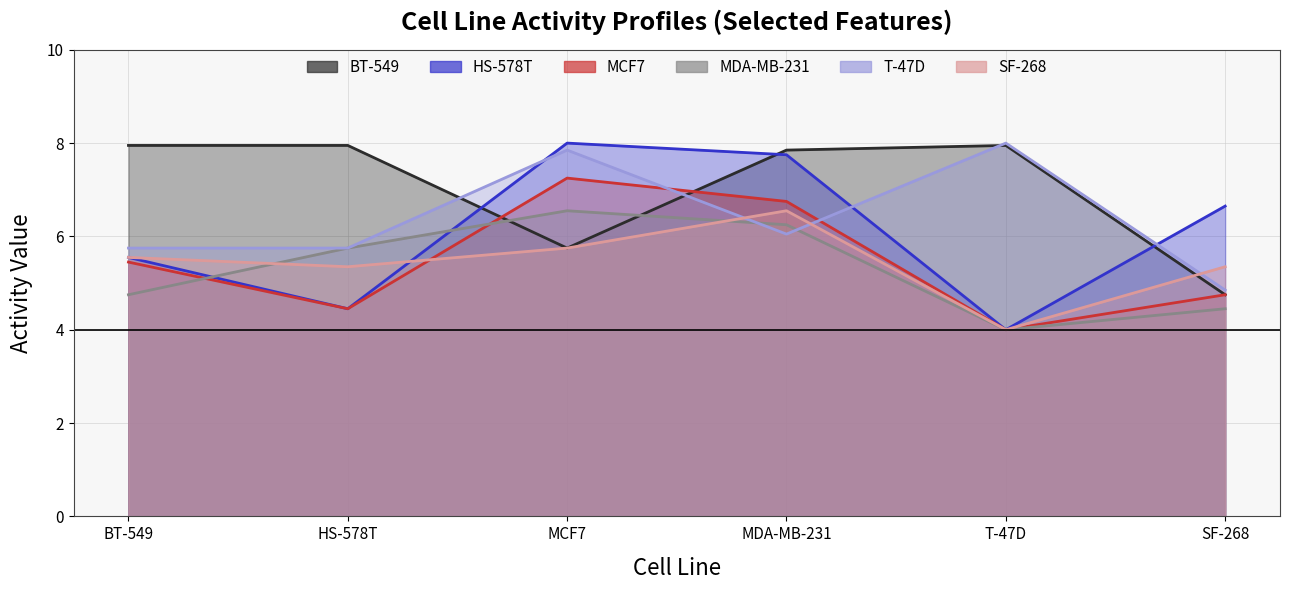

Where is MDA-MB-231 nearest to the value 5?

BT-549